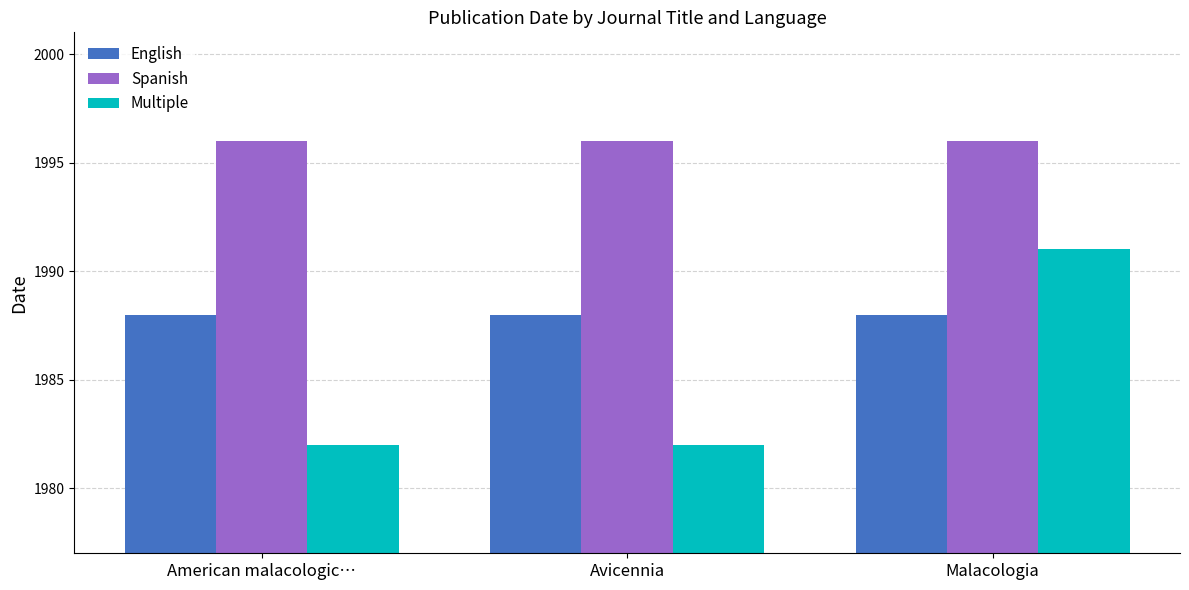

Reading right to left, transcribe all the data shown in this chart.

English: Malacologia=1988	Avicennia=1988	American malacologic…=1988
Spanish: Malacologia=1996	Avicennia=1996	American malacologic…=1996
Multiple: Malacologia=1991	Avicennia=1982	American malacologic…=1982